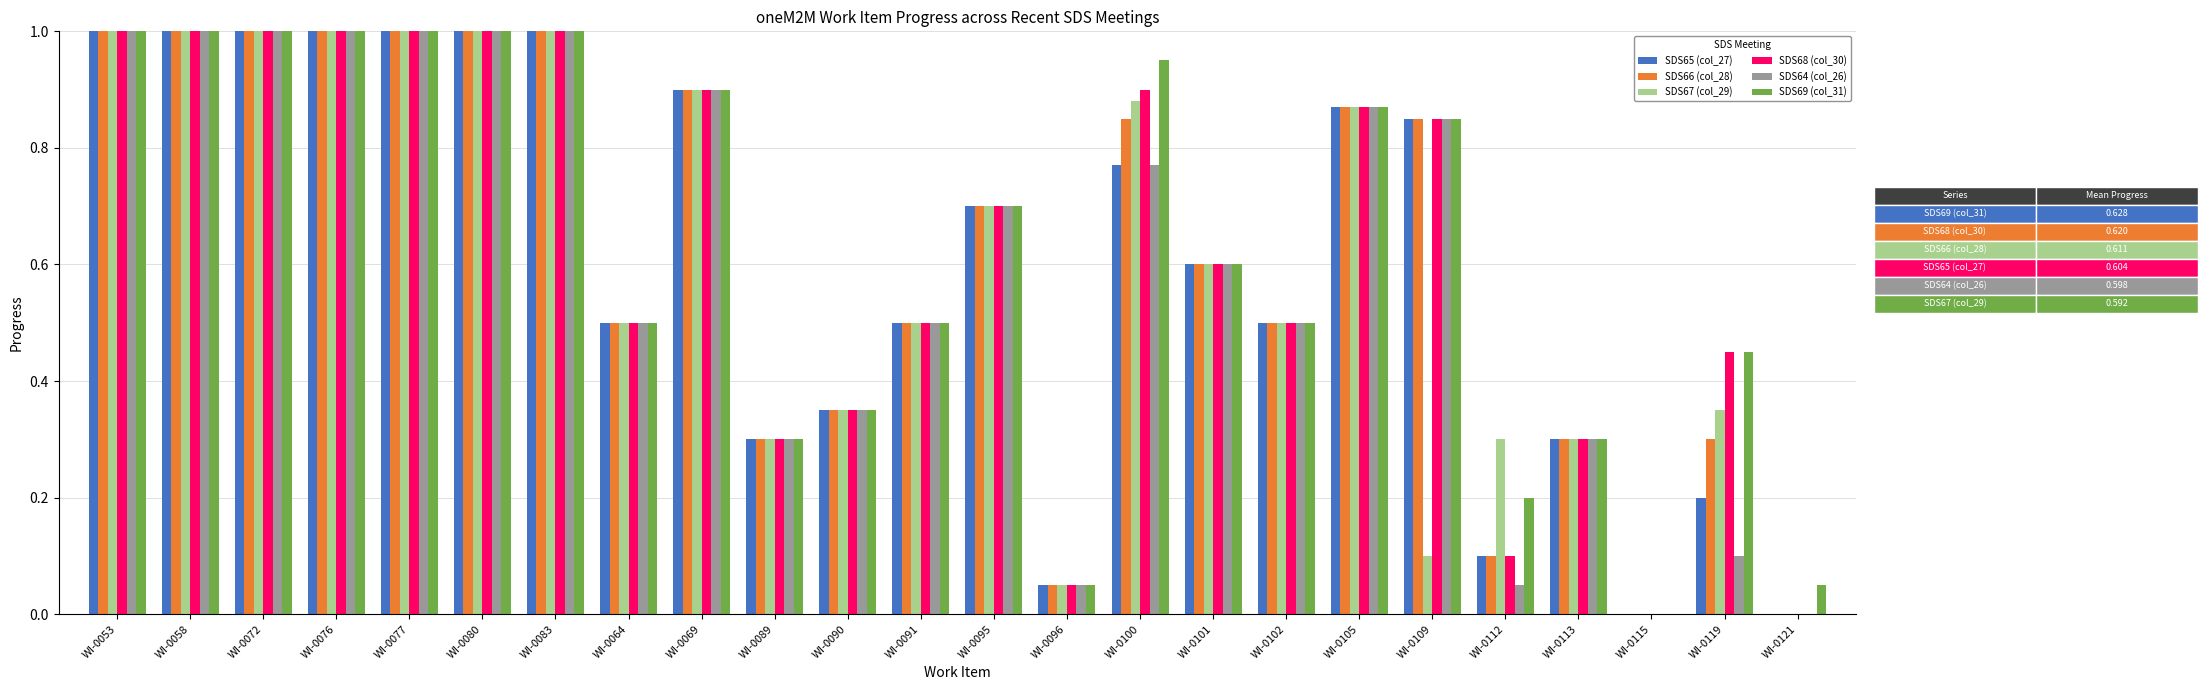

What are all the series names shown in the legend?

SDS65 (col_27), SDS66 (col_28), SDS67 (col_29), SDS68 (col_30), SDS64 (col_26), SDS69 (col_31)